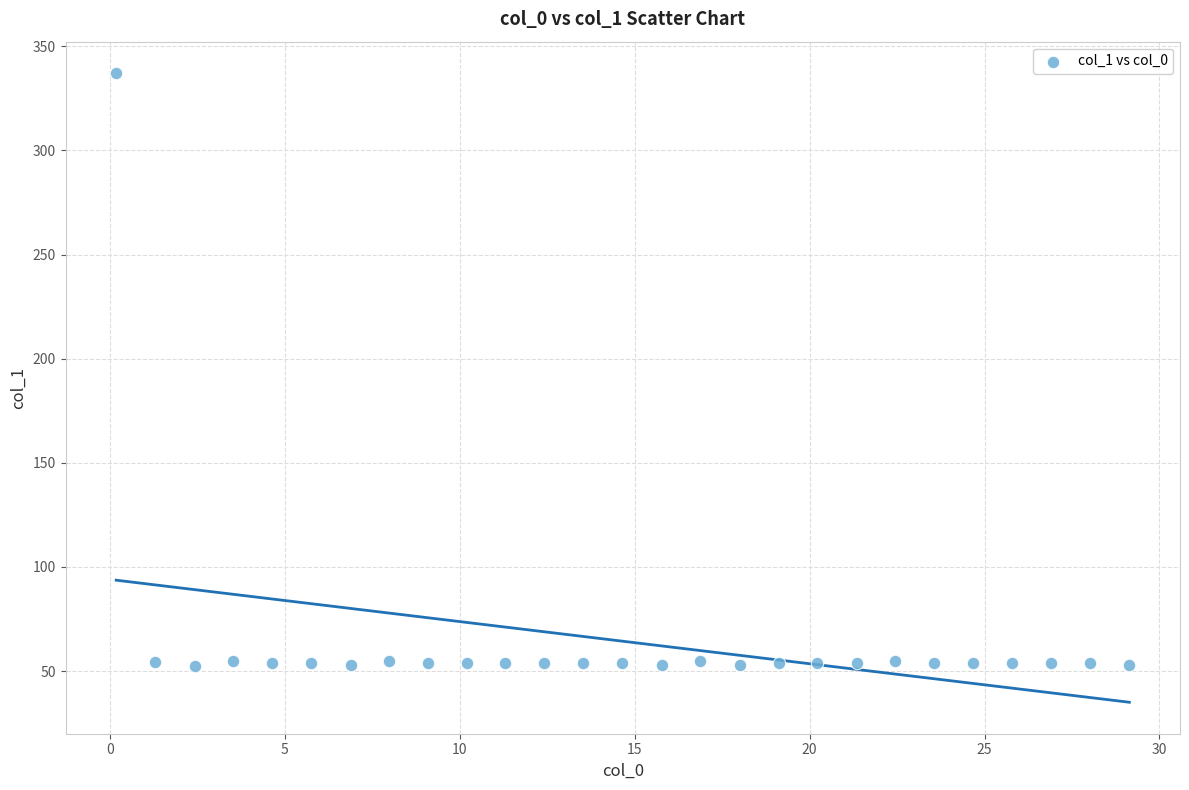

What is the range of X values (max minus min)?

29.0